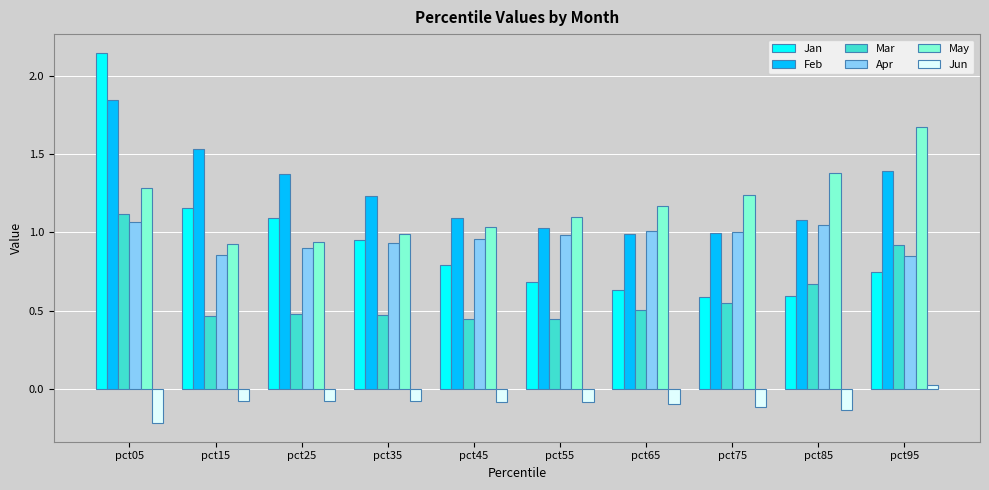

How many distinct data groups are displayed?

6